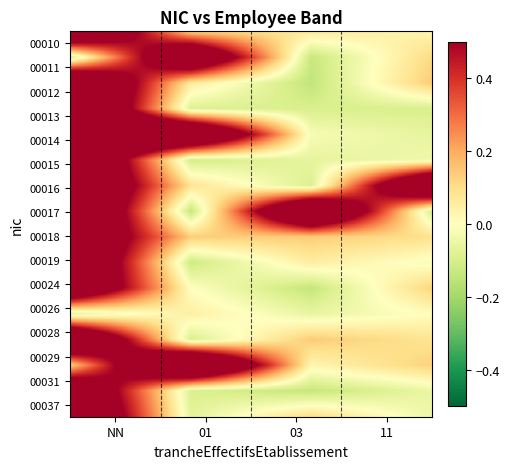

Which series has the largest total across all categories?

00014